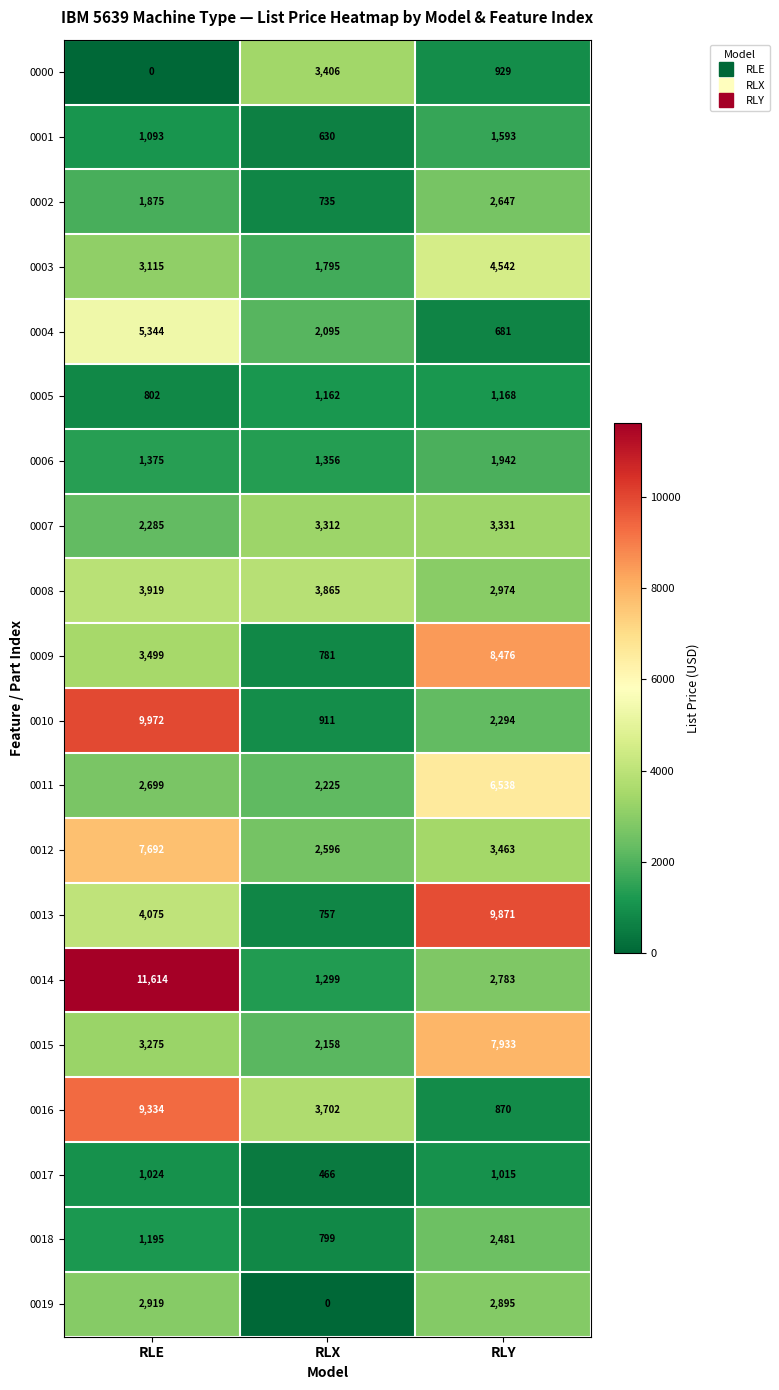

At which category does the chart reach its peak across all series?

RLE